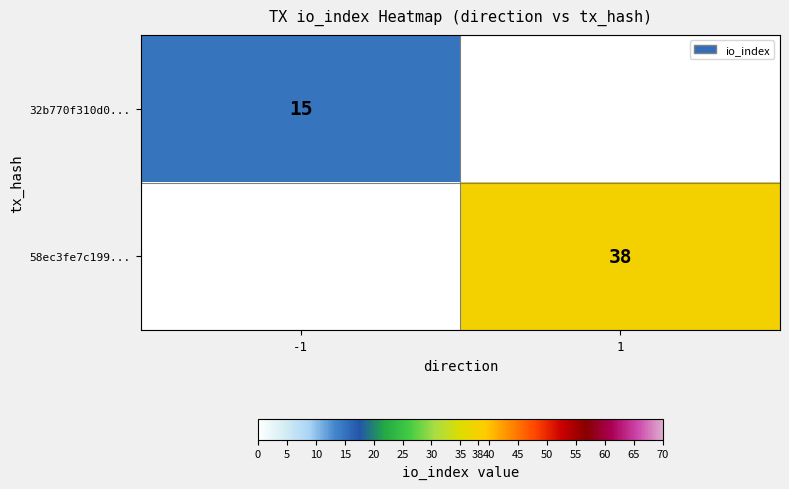

True or false: 58ec3fe7c199... has a value of 14 at 1.

False